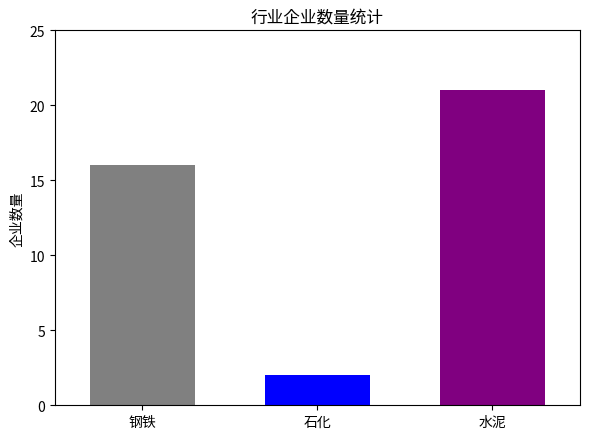

What is the difference between the highest and lowest values at 石化?

19